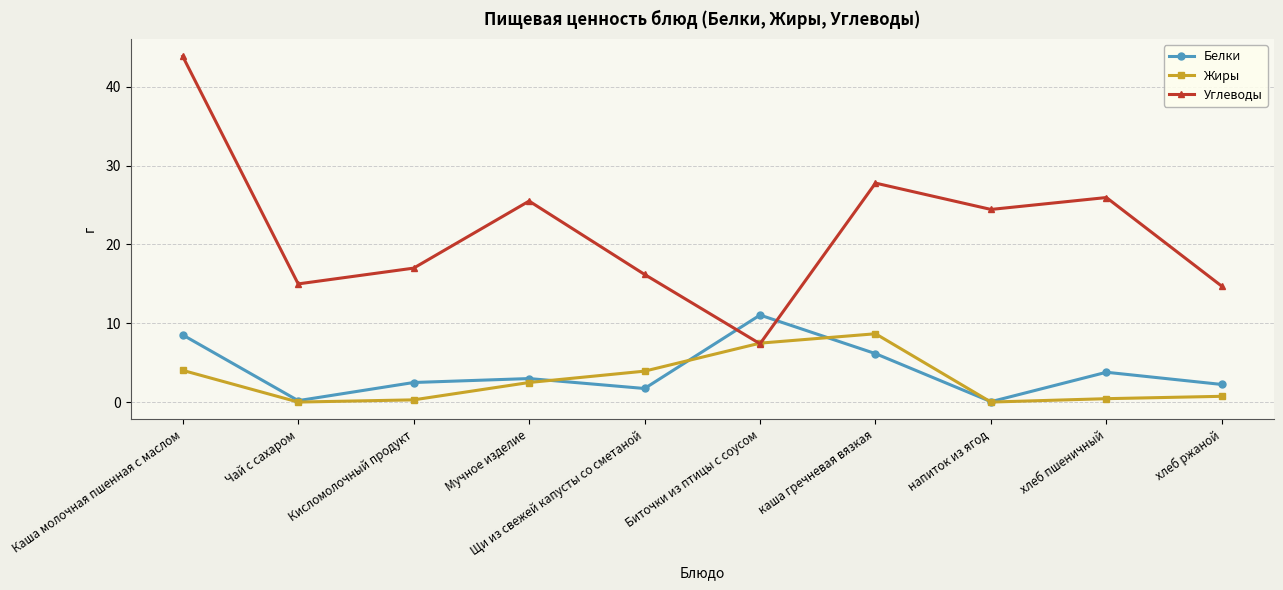

How many data points in Жиры are less than 2?

5